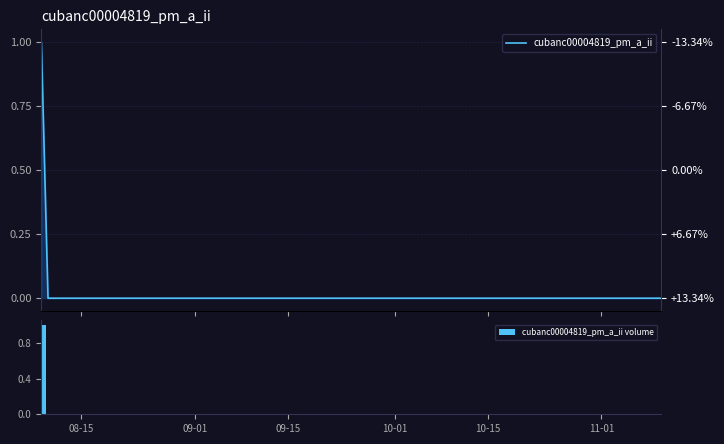

Where is cubanc00004819_pm_a_ii nearest to the value 0?

09-01